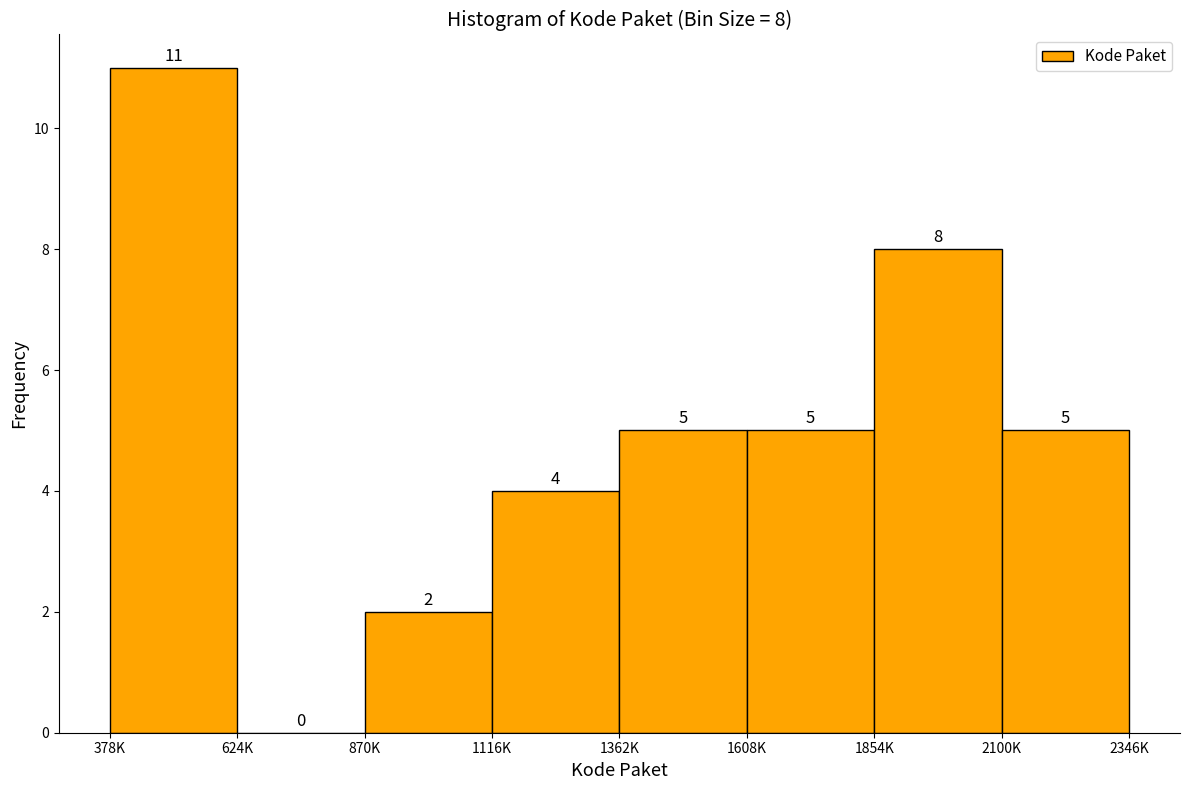

Reading left to right, what are all the values shown in this chart?

378K=11	624K=0	870K=2	1116K=4	1362K=5	1608K=5	1854K=8	2100K=5